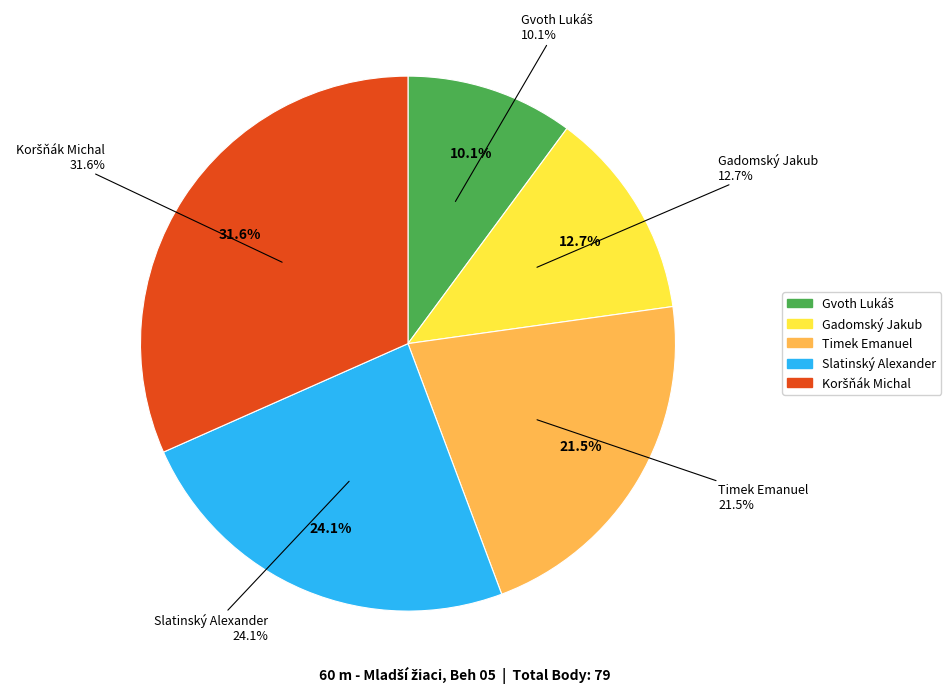

To the nearest percent, what is the average slice percentage?

20%